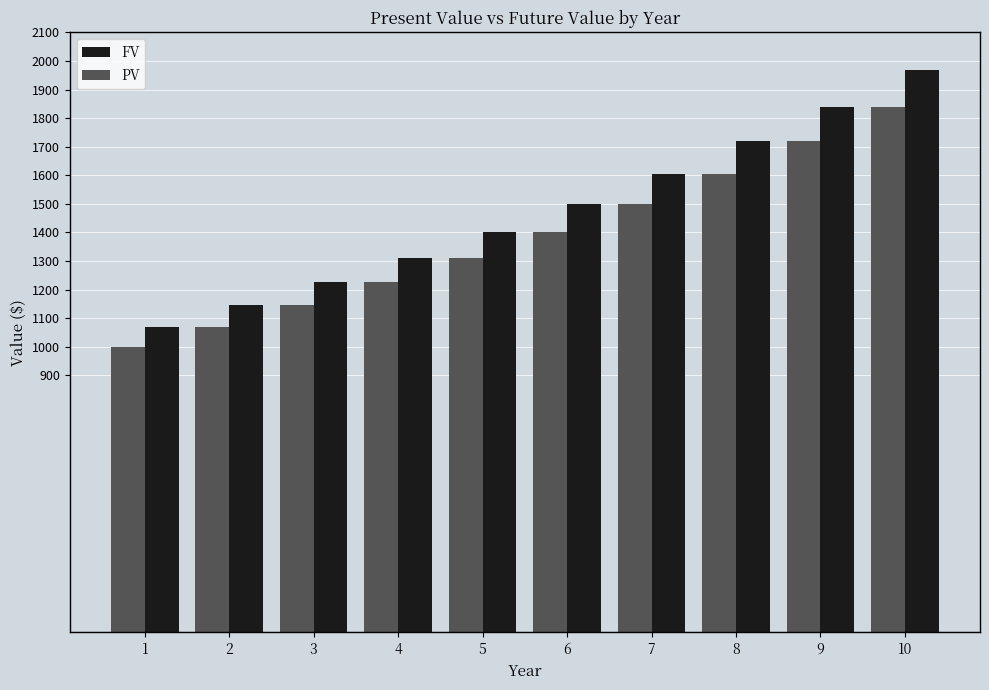

How many groups of bars are there?

10